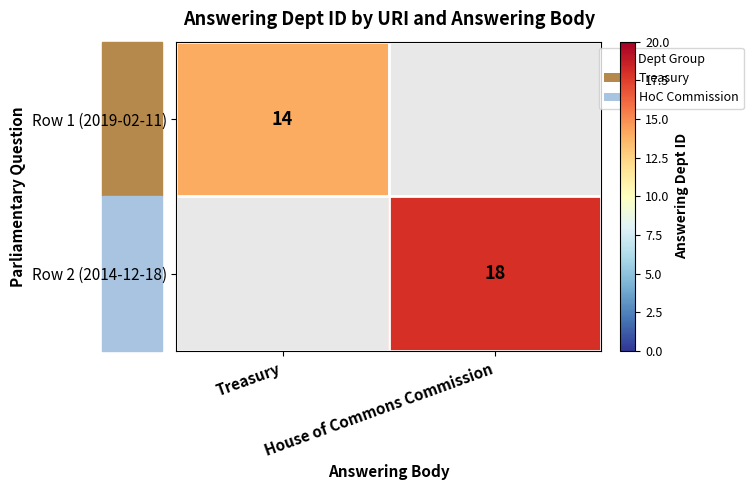

At how many categories does at least one series exceed 16?

1